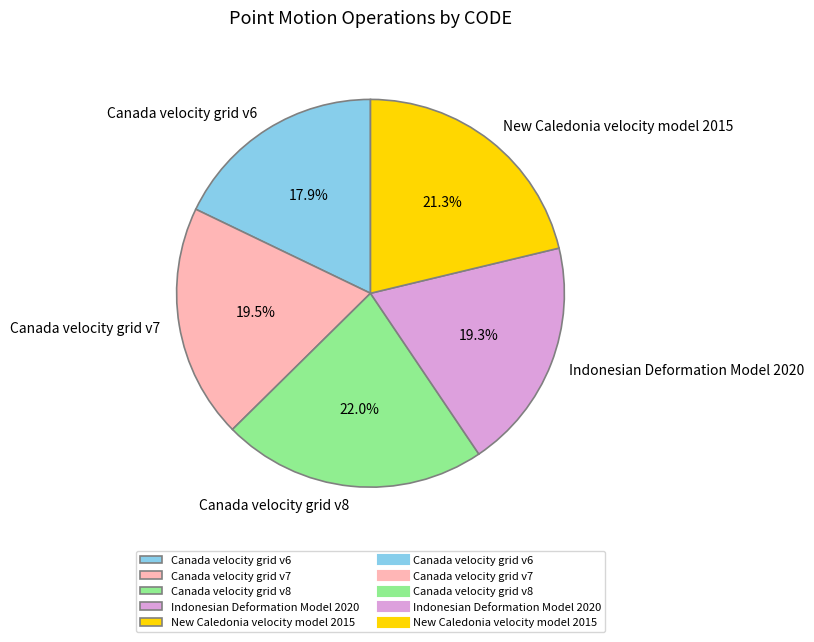

Approximately how many times larger is the value at Canada velocity grid v8 compared to Indonesian Deformation Model 2020?

1.1